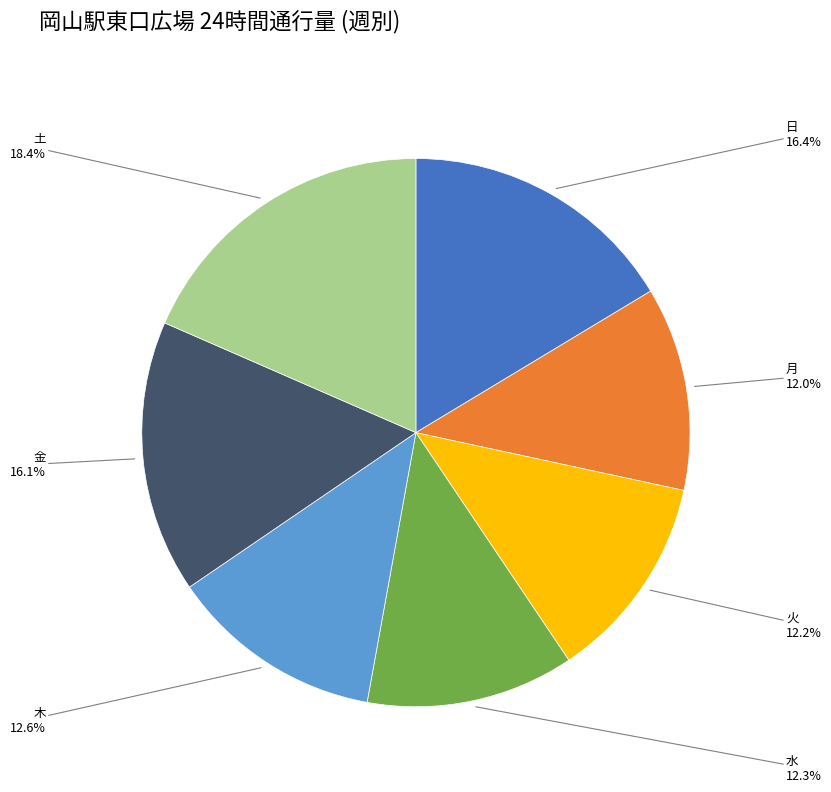

Is there any slice that represents more than half of the pie?

No